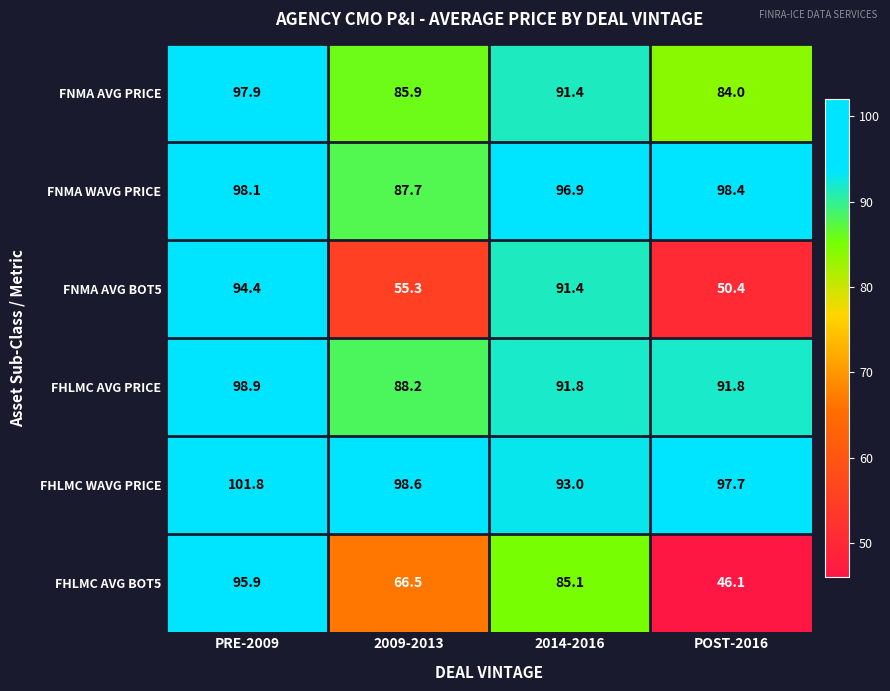

At how many categories does at least one series exceed 61?

4